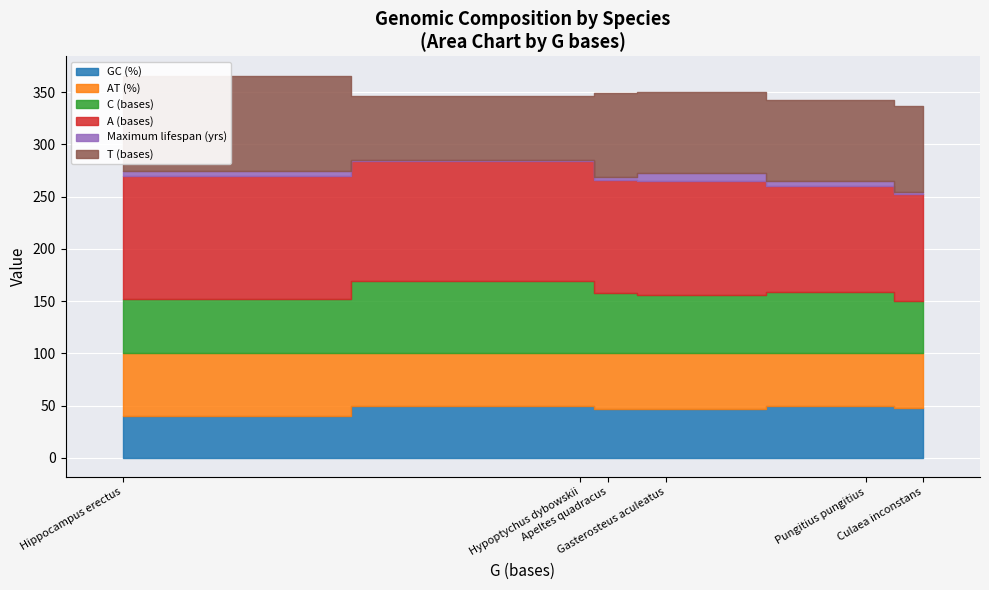

True or false: Maximum lifespan (yrs) and T (bases) intersect in this chart.

False